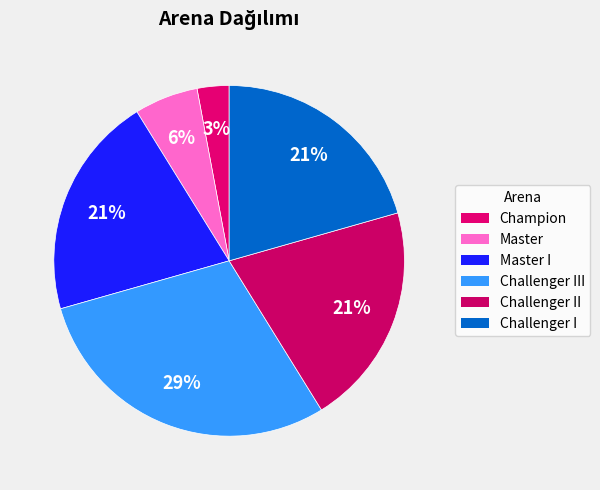

To the nearest percent, what is the difference between the Challenger III and Challenger I slice percentages?

8%